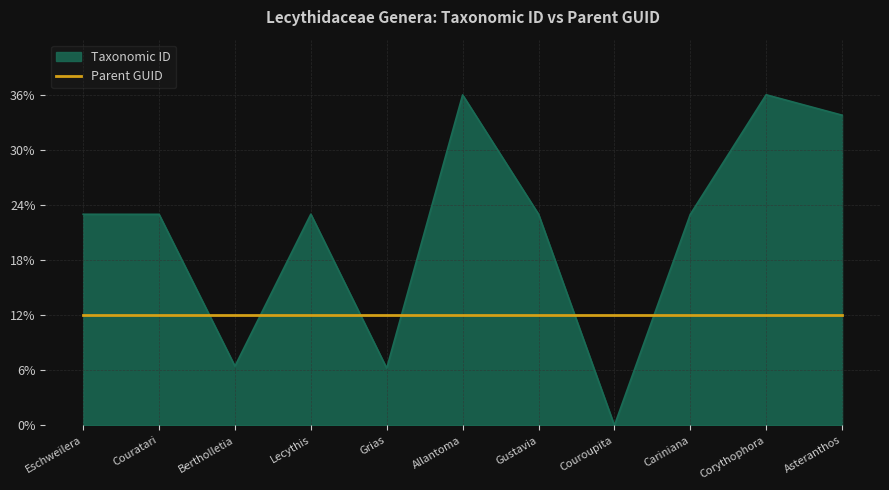

List the labels in order of value, largest first.

Corythophora, Allantoma, Asteranthos, Lecythis, Gustavia, Eschweilera, Couratari, Cariniana, Bertholletia, Grias, Couroupita